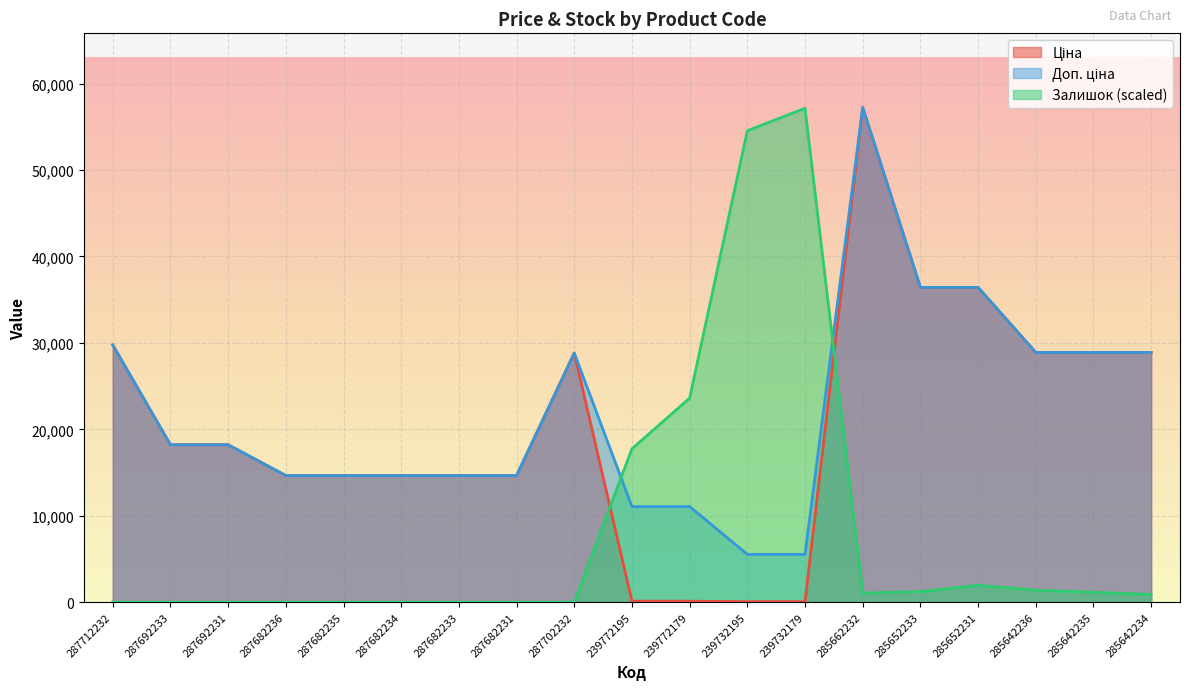

Which has a higher value, 287702232 or 287682235?

287702232